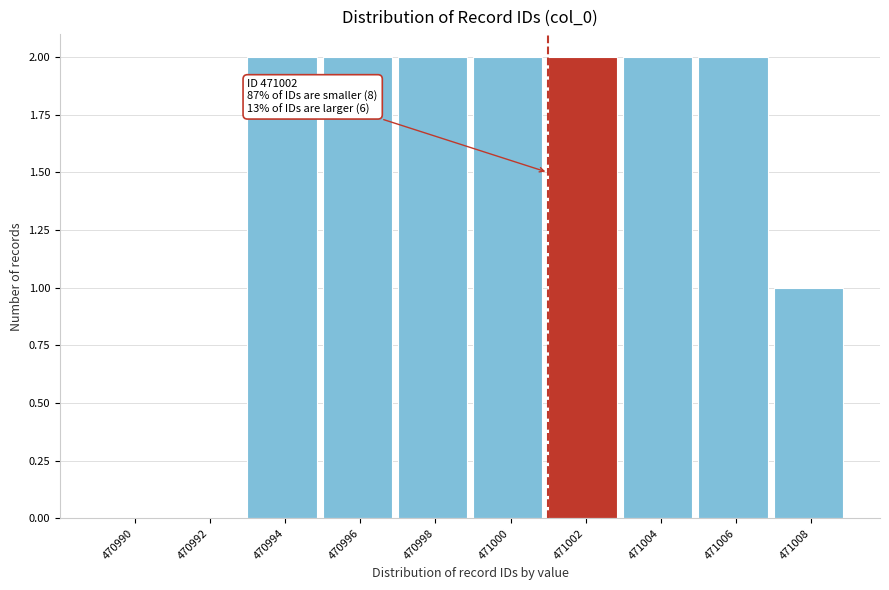

Reading right to left, transcribe all the data shown in this chart.

471008=1	471006=2	471004=2	471002=2	471000=2	470998=2	470996=2	470994=2	470992=0	470990=0